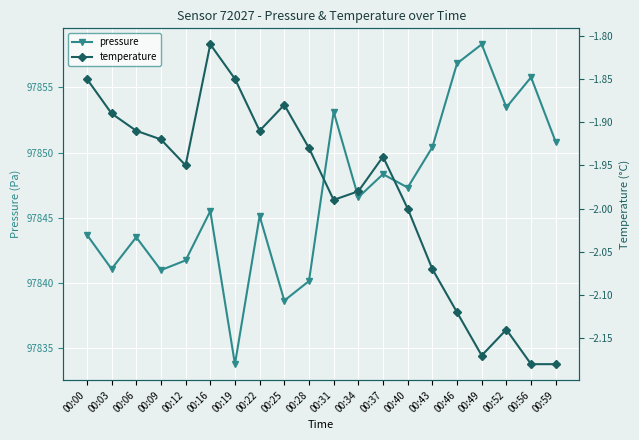

List the series in order of their peak value, highest first.

pressure, temperature